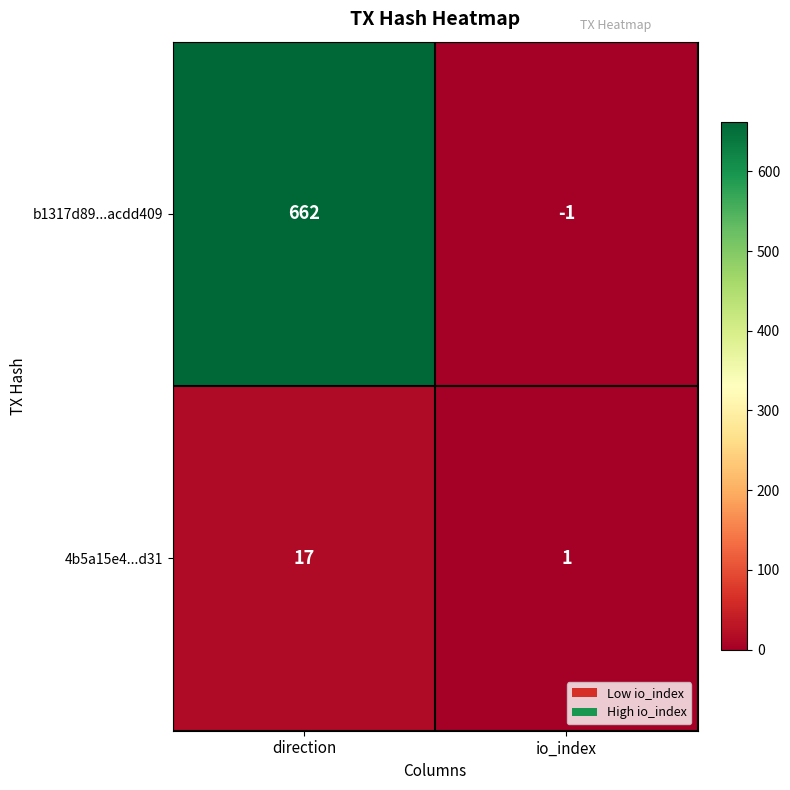

How many data points in 4b5a15e4...d31 are less than 17?

1